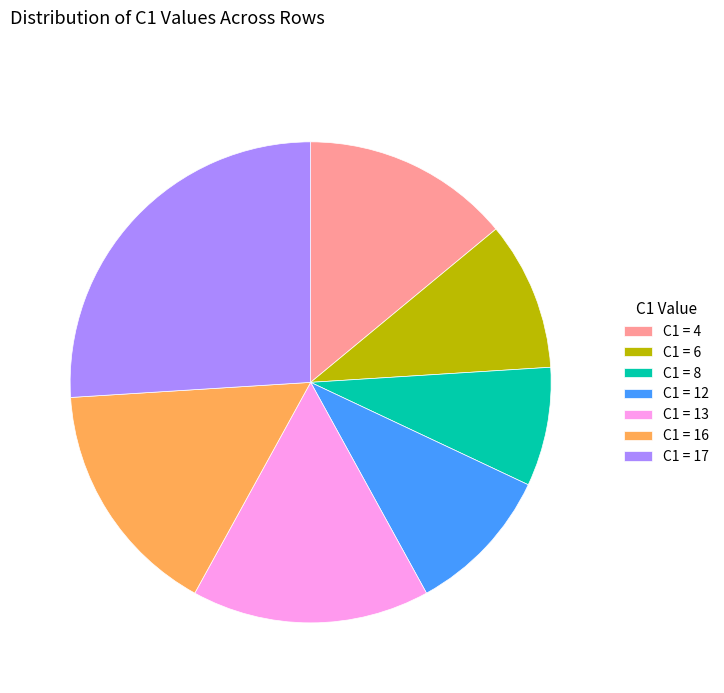

Do C1 = 13 and C1 = 16 together represent more than half of the pie?

No